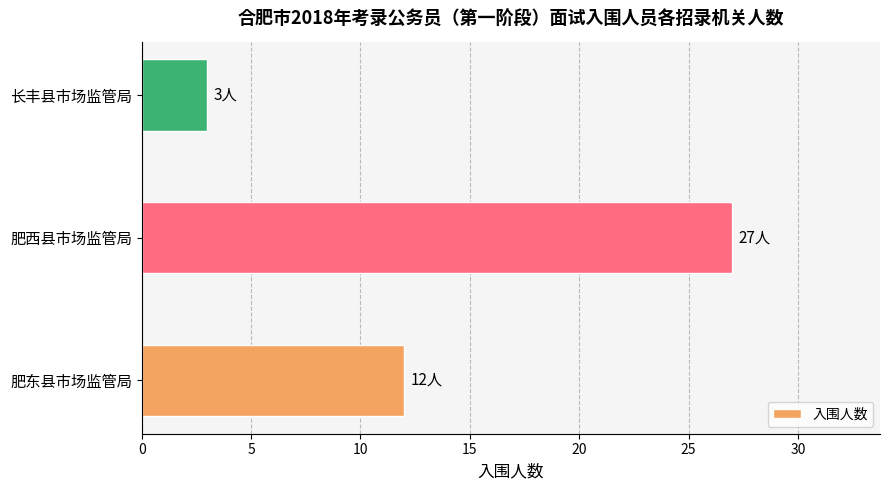

Are the bars grouped side by side (vs. stacked)?

No